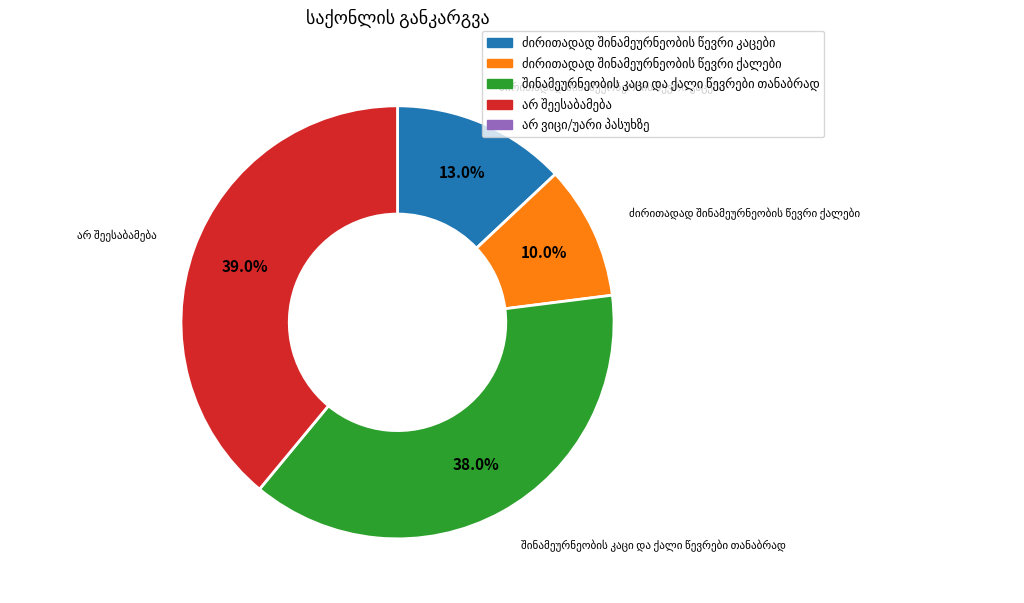

How many segments does this pie chart have?

4